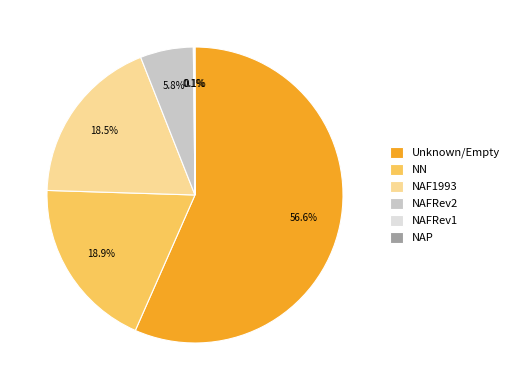

Between NAFRev2 and NN, which is larger?

NN